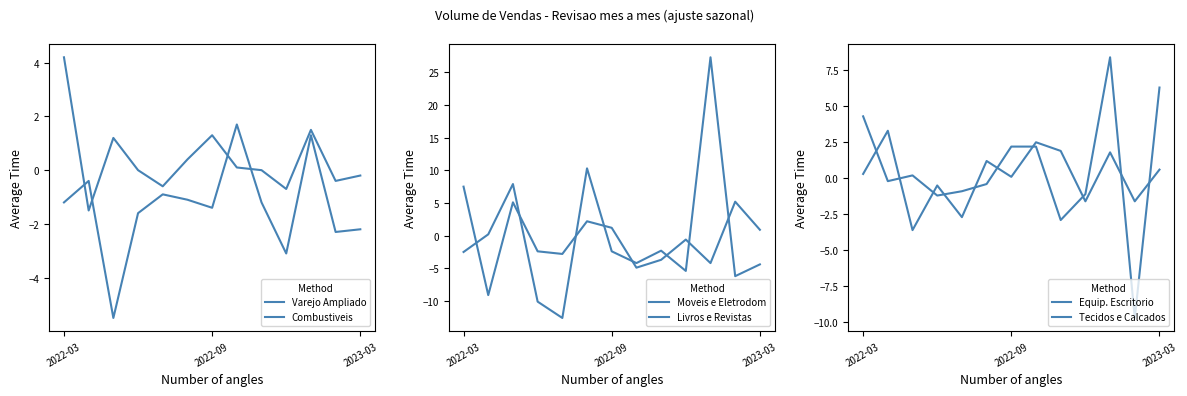

What is the difference between the maximum and minimum values in the Tecidos e Calcados series?

6.9